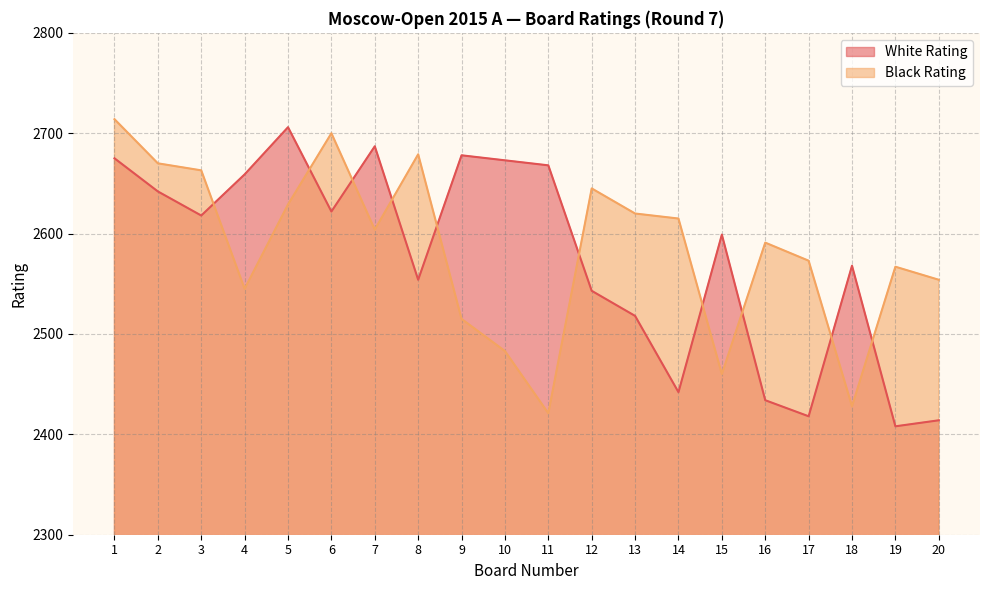

How many interior local valleys does the White Rating series have?

6